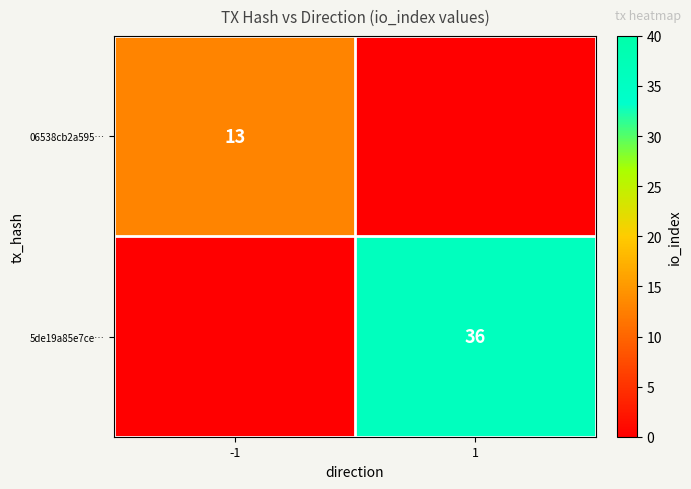

The value of 5de19a85e7ce… at 1 is 36. True or false?

True